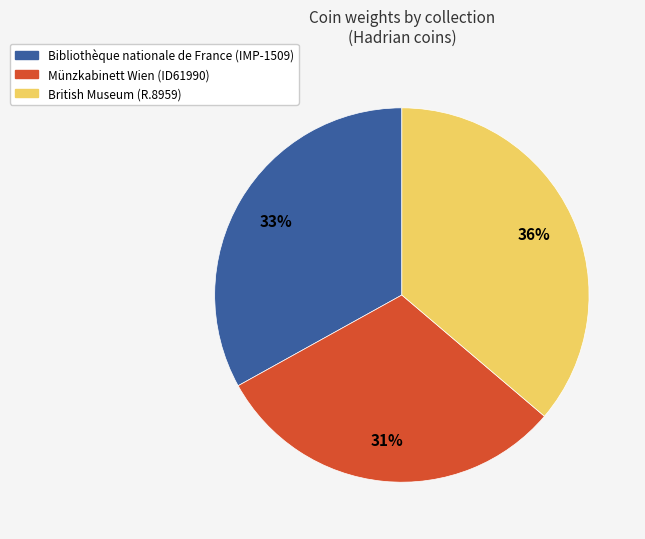

Do Münzkabinett Wien (ID61990) and Bibliothèque nationale de France (IMP-1509) together represent more than half of the pie?

Yes